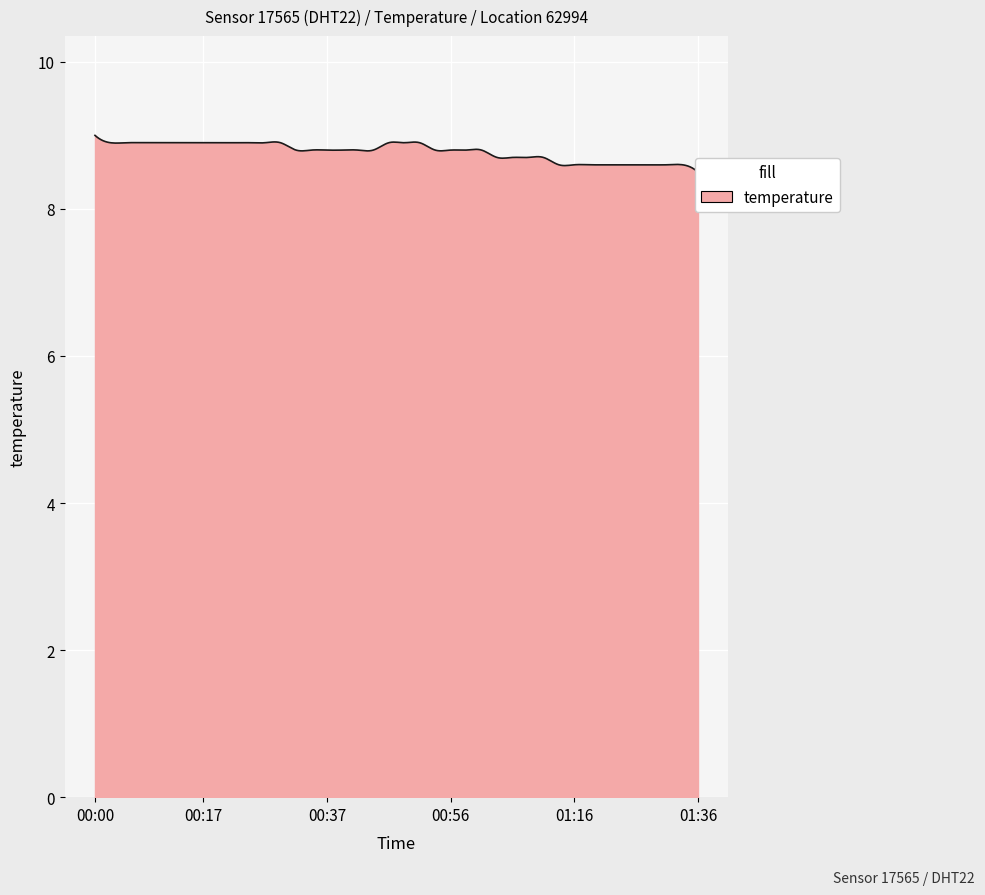

How many values are between 8 and 9?

40